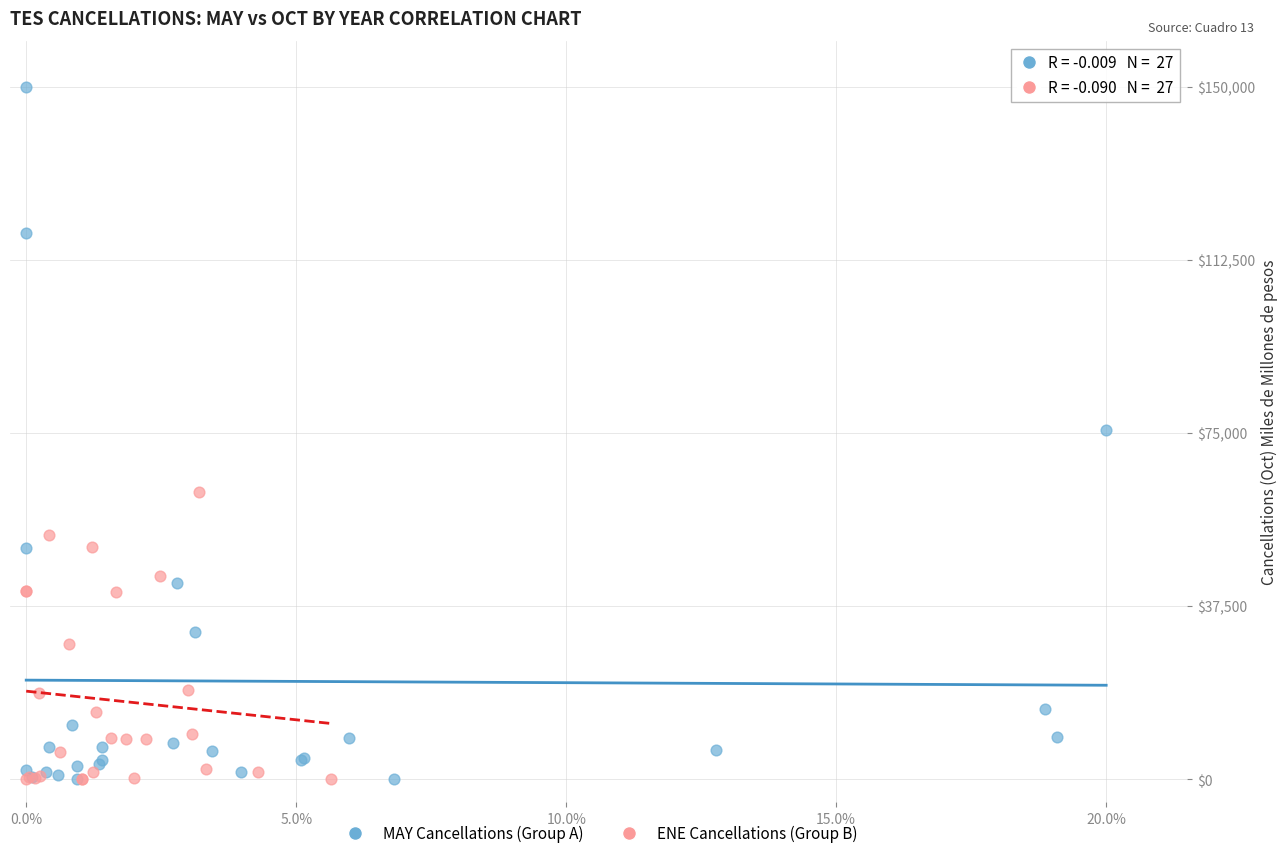

Which series reaches the maximum Y coordinate?

MAY Cancellations (Group A)